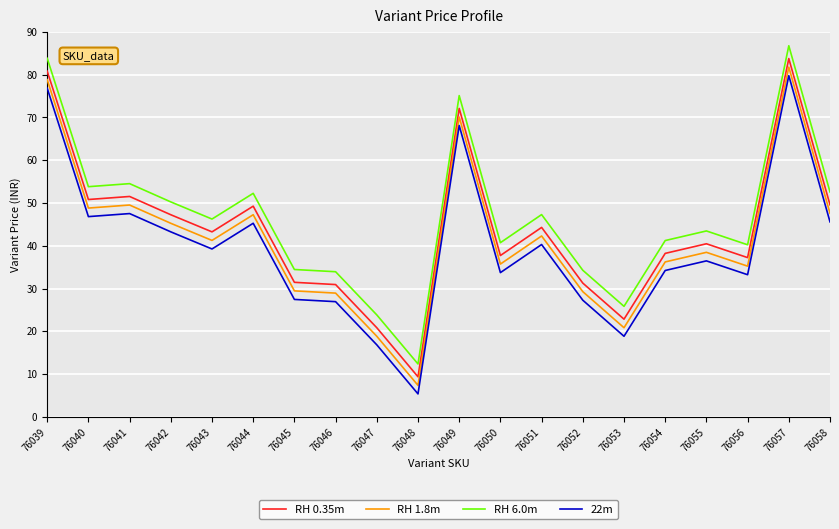

What is the approximate value of RH 1.8m at 76045?

29.4